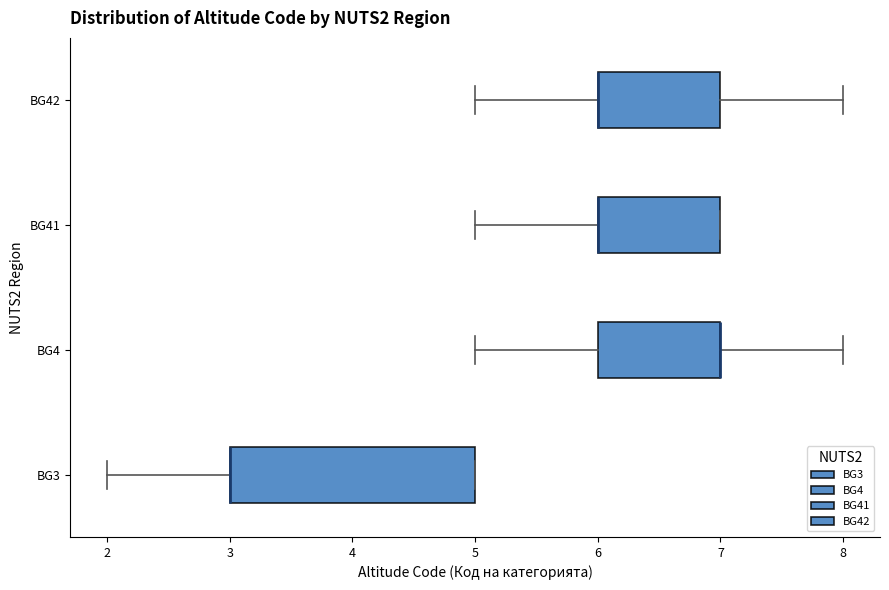

Which box is the widest, from its left edge to its right edge?

BG3